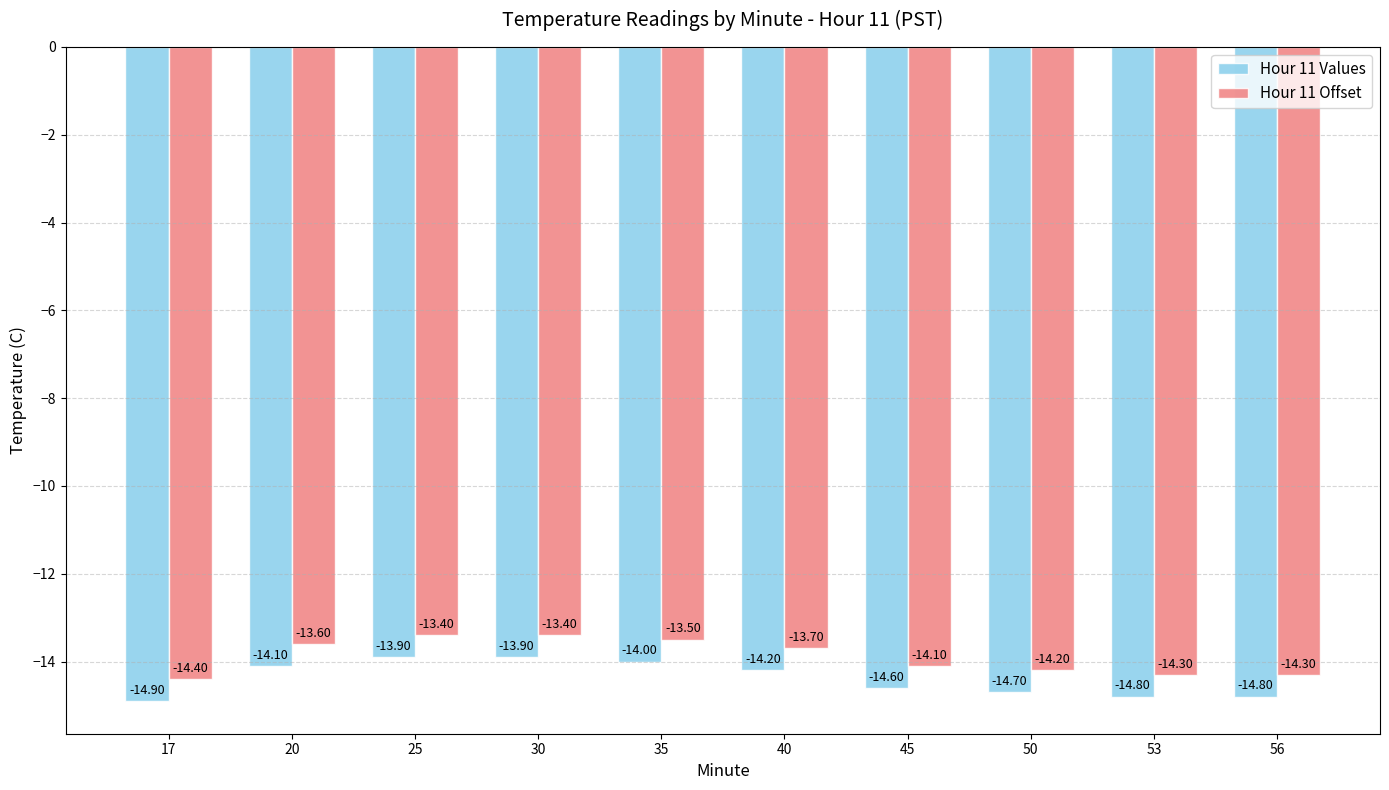

What is the average value of the Hour 11 Offset series?

-13.9